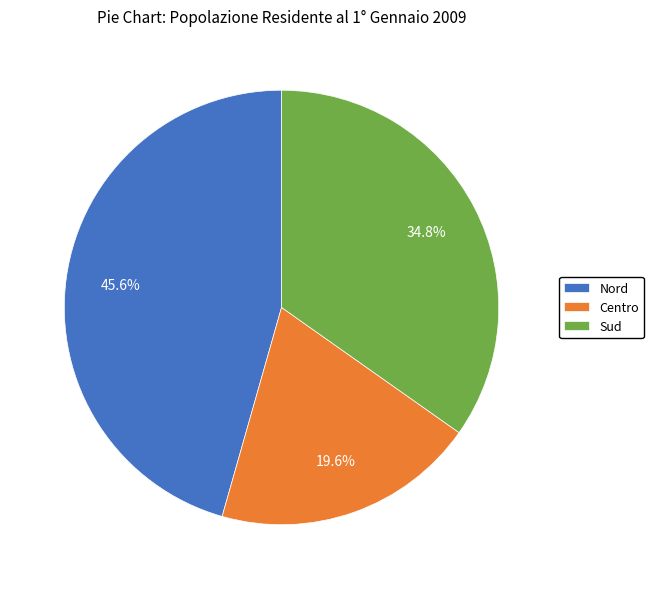

Rank the categories by value from lowest to highest.

Centro, Sud, Nord